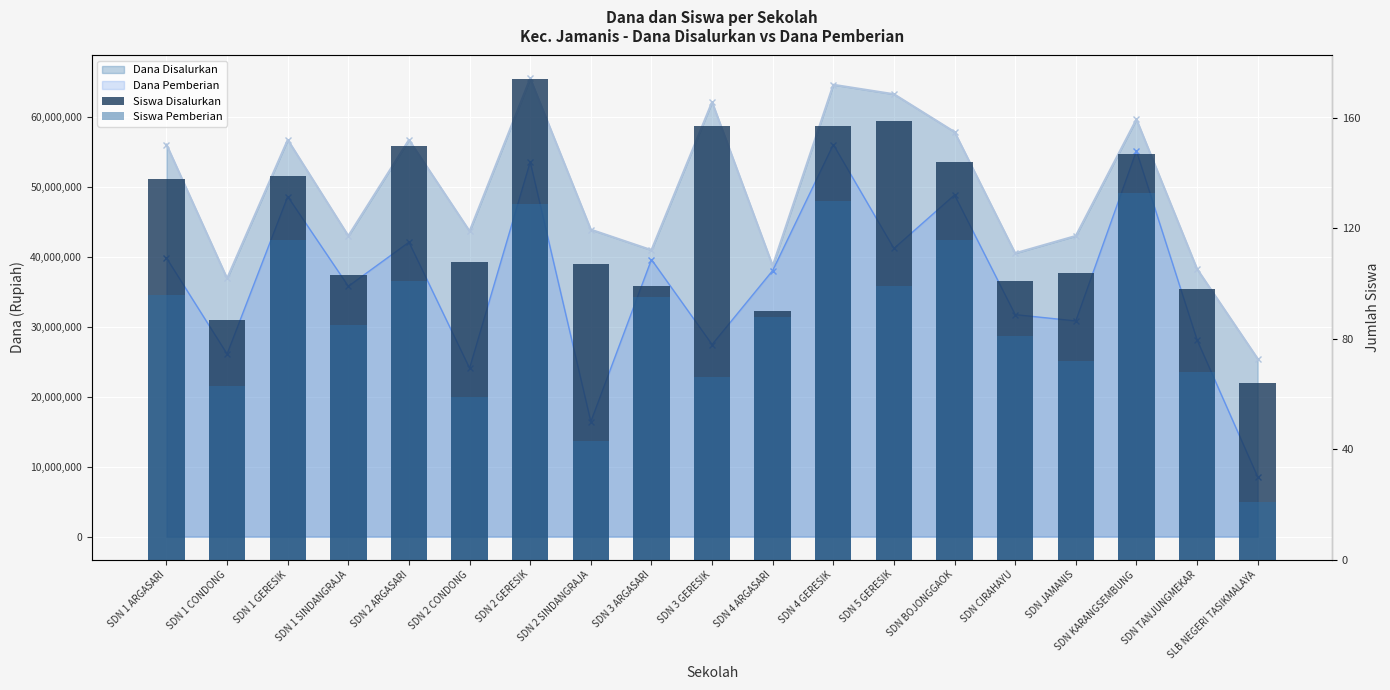

Does the chart contain stacked bars?

No